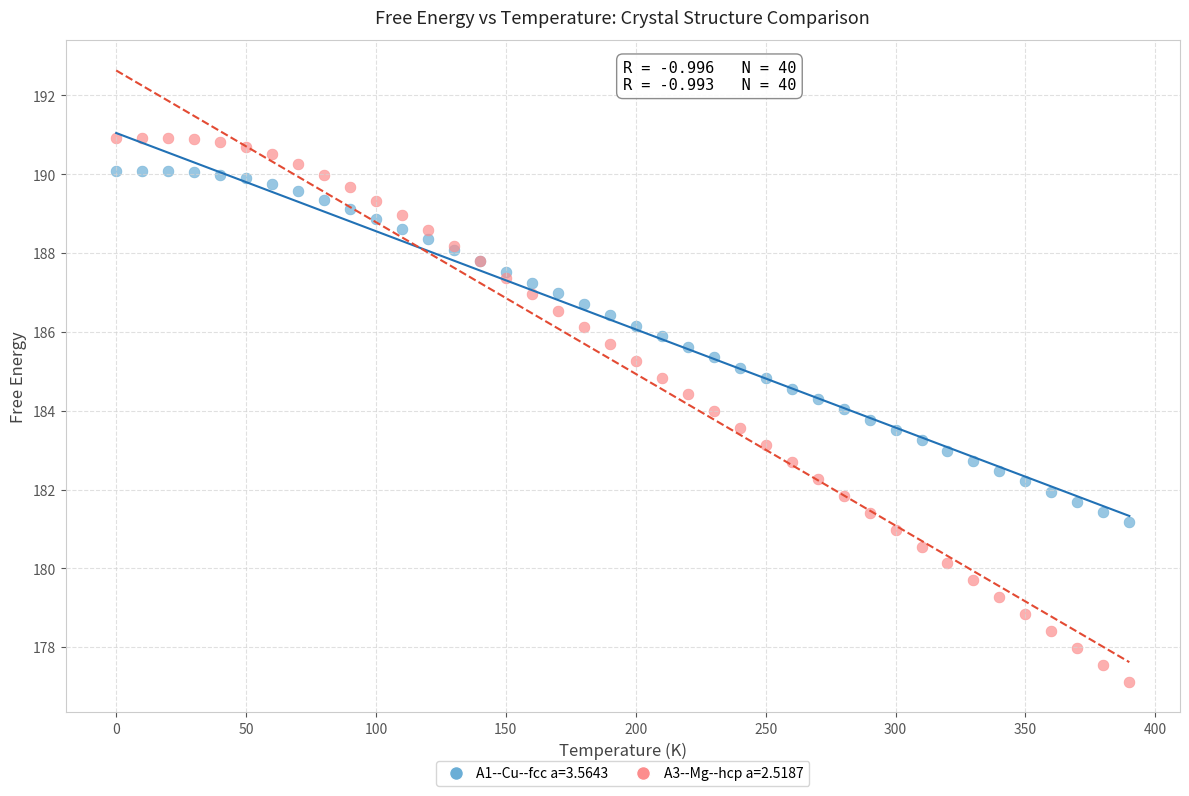

Which series has the widest spread of Y values?

A3--Mg--hcp a=2.5187